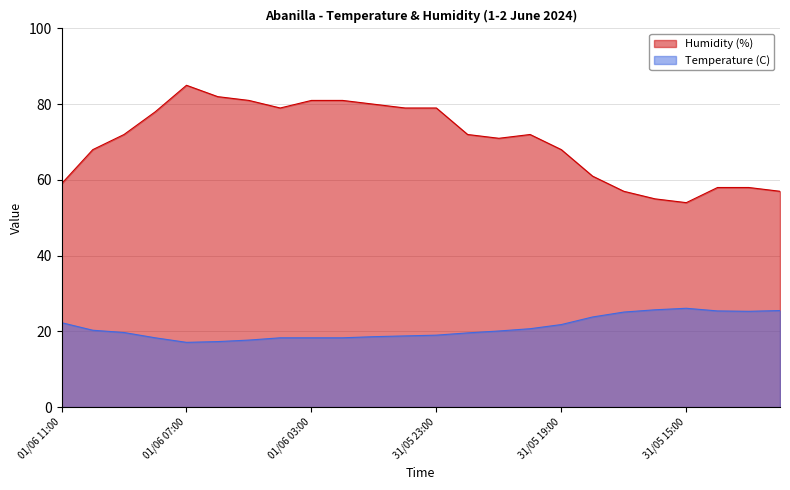

What are all the series names shown in the legend?

Humidity (%), Temperature (C)